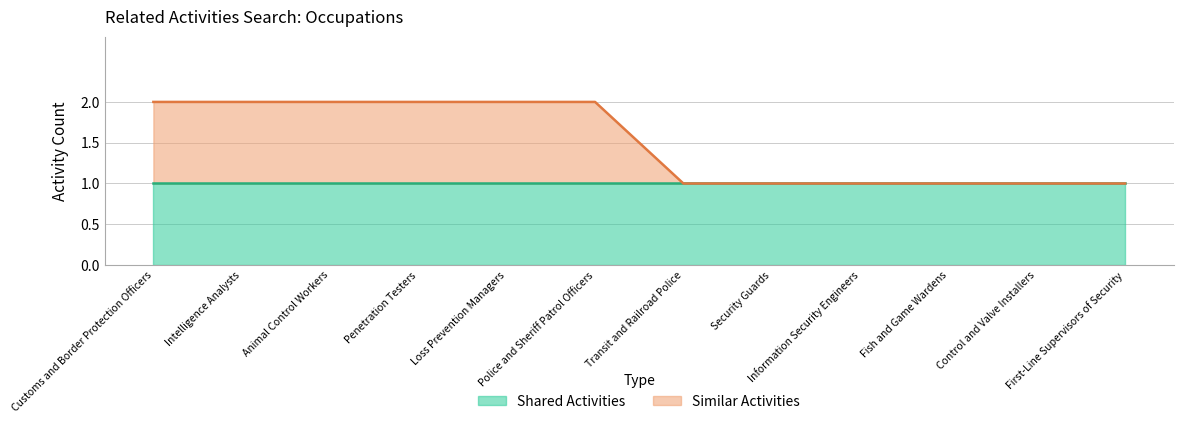

What value does the data have at Intelligence Analysts?

2